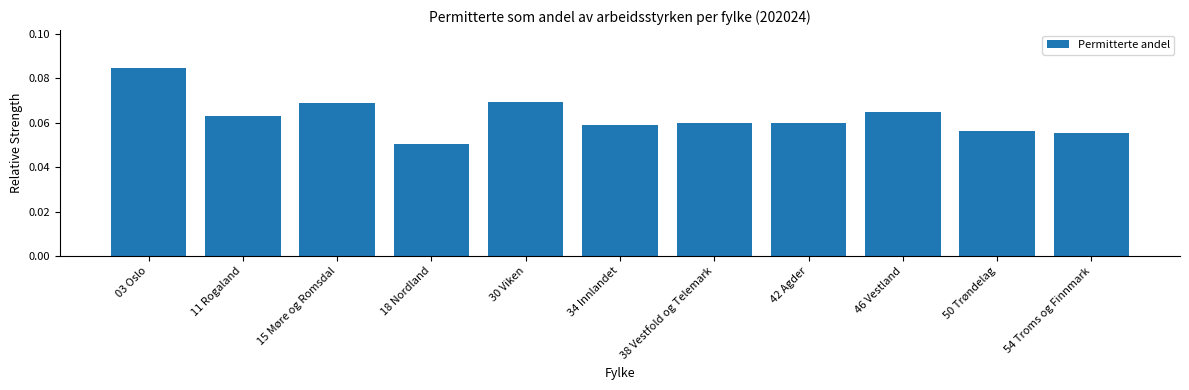

Does the chart contain stacked bars?

No